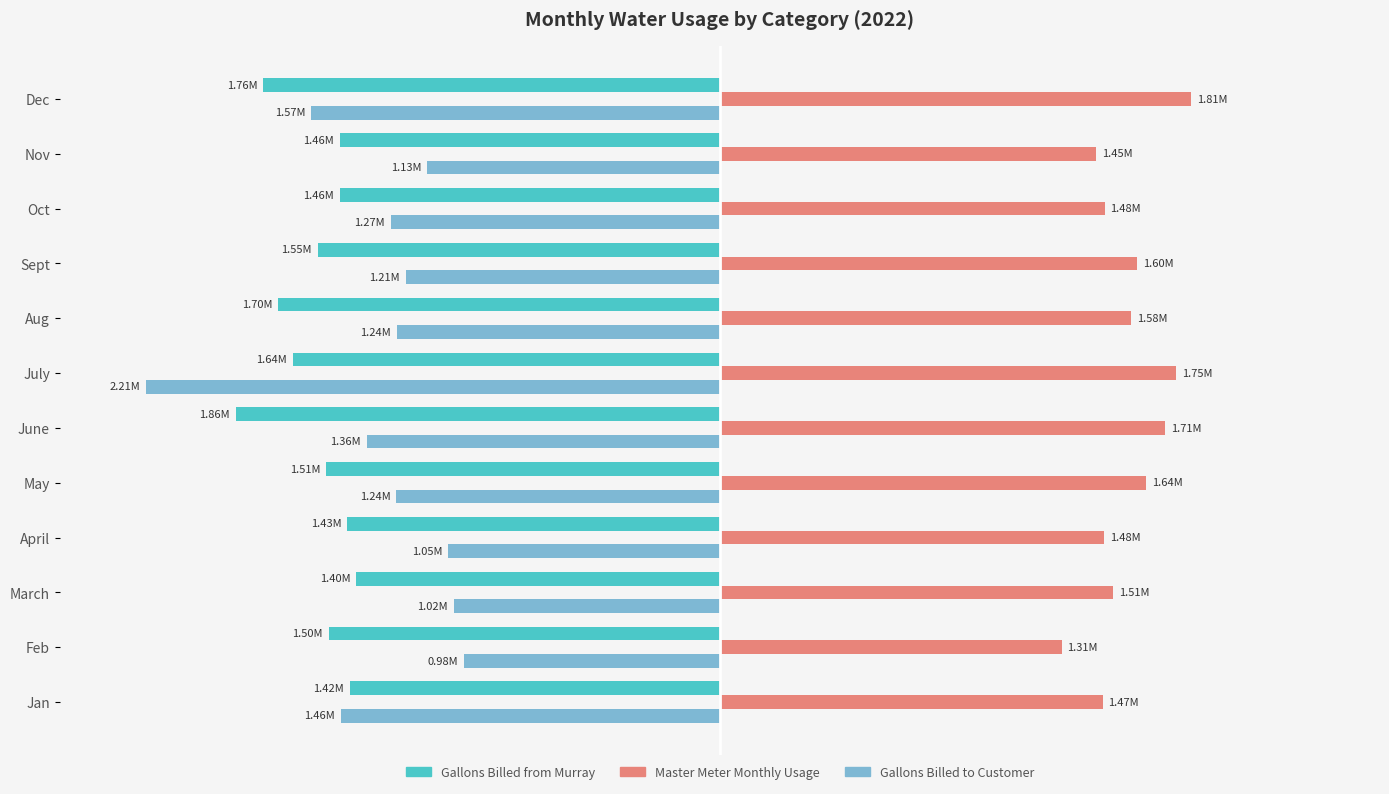

At which label does Gallons Billed to Customer reach its minimum?

July